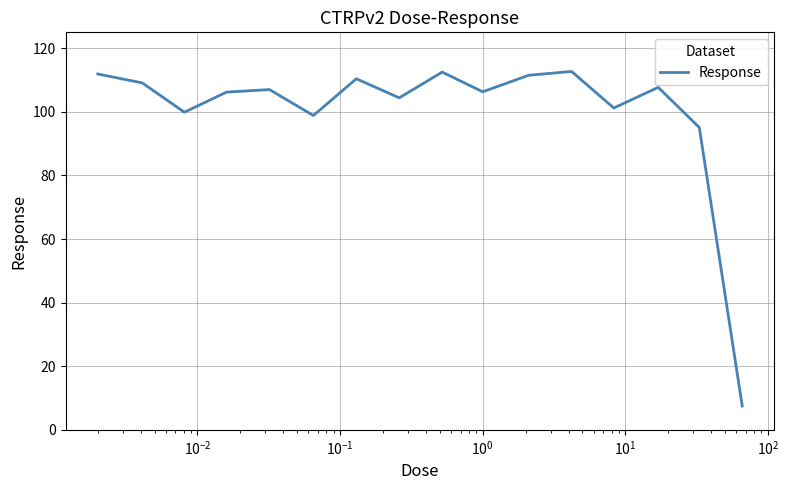

What is the greatest value displayed?

112.7